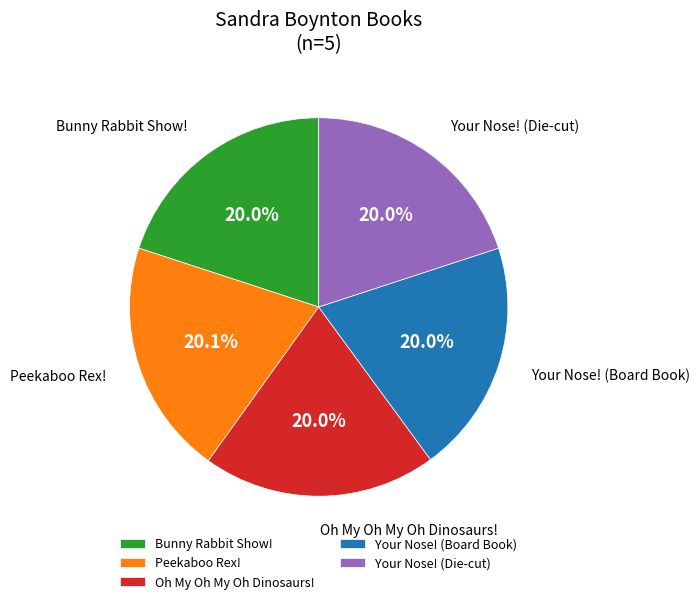

Is the sum of Bunny Rabbit Show! and Your Nose! (Board Book) greater than half?

No